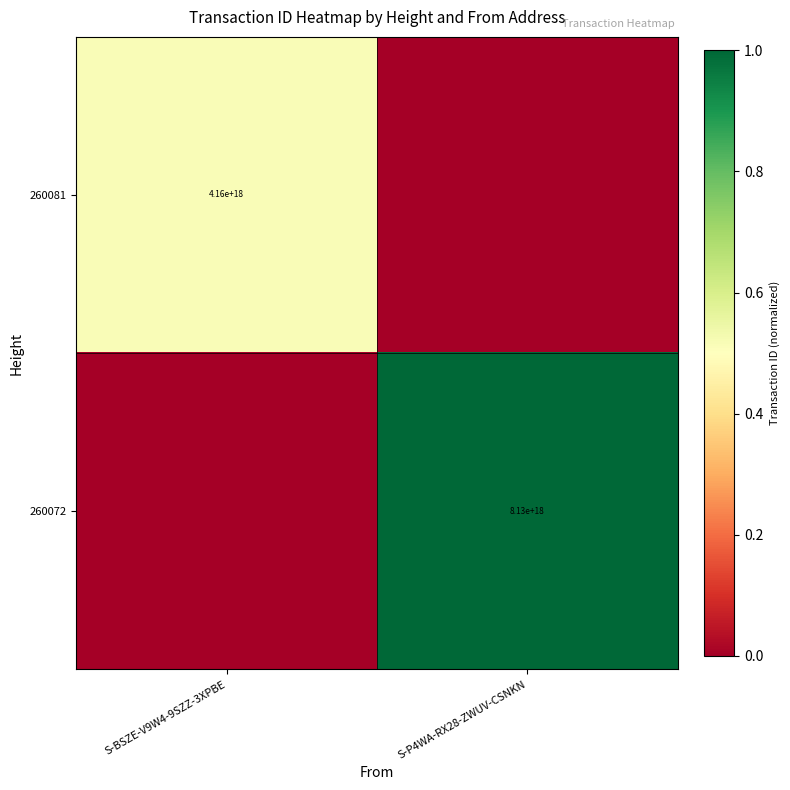

The 260072 series shows 8130000000000000000 at S-P4WA-RX28-ZWUV-CSNKN. True or false?

True